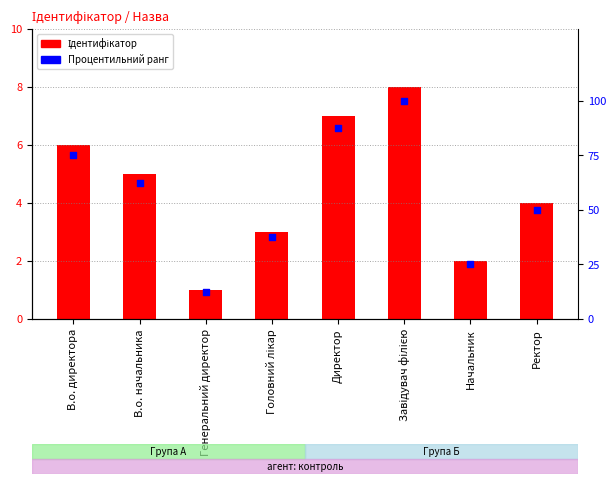

Which series has the largest total across all categories?

Процентильний ранг